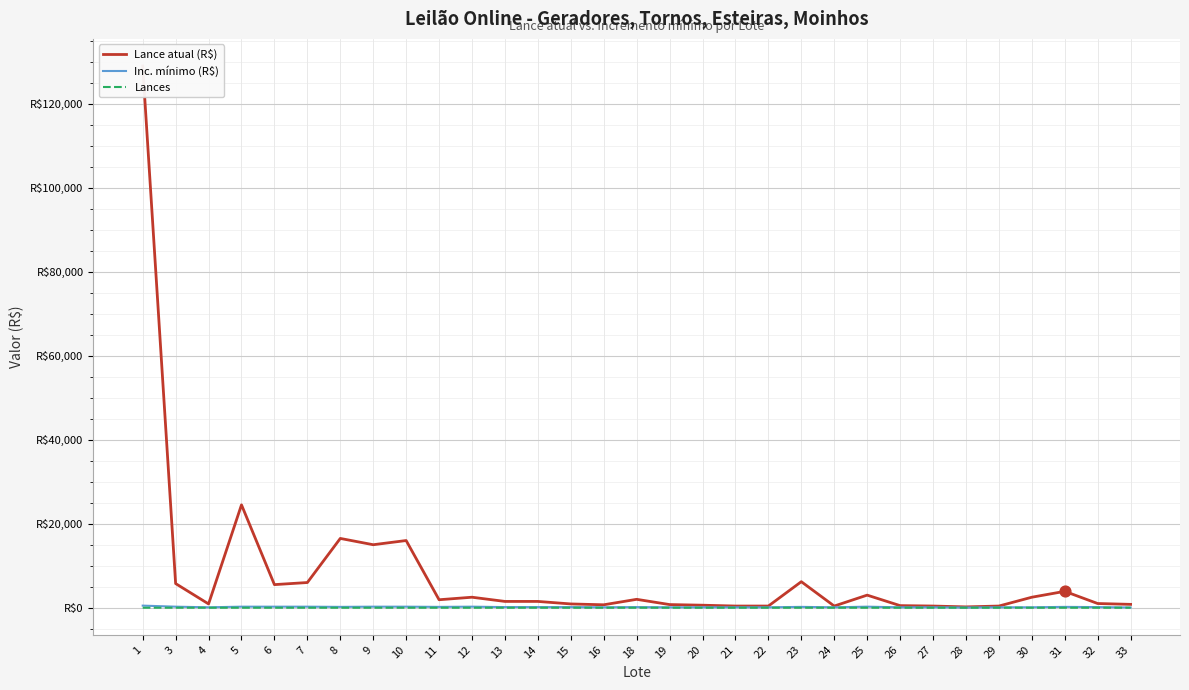

At how many categories does at least one series exceed 95413?

1